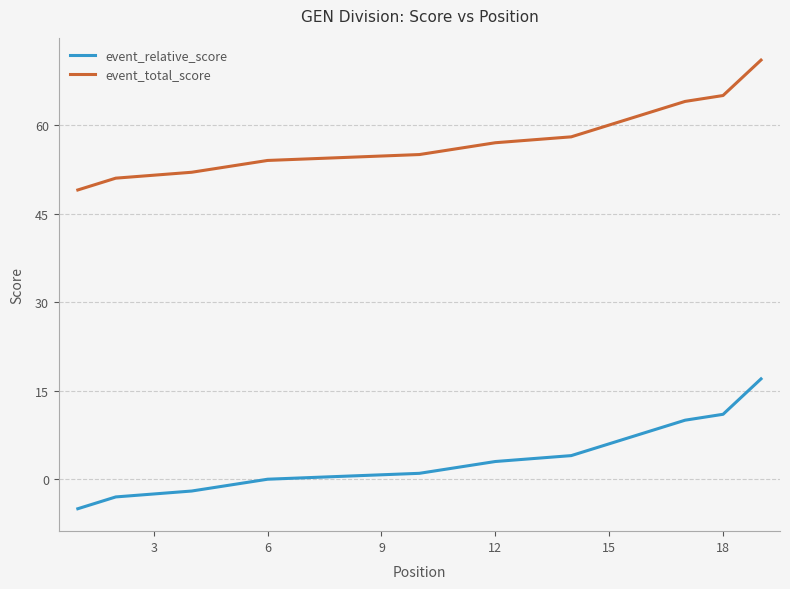

What is the difference between the event_relative_score values at 6 and 12?

3